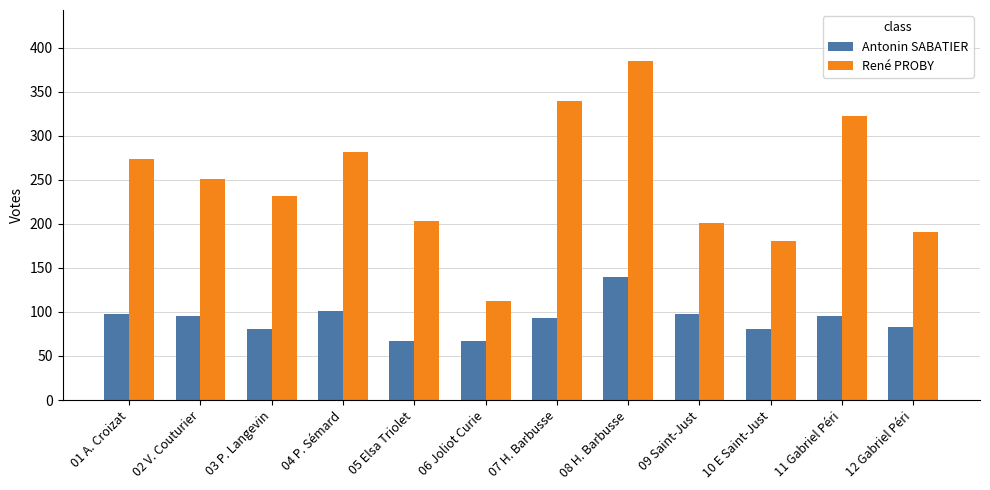

The value of Antonin SABATIER at 11 Gabriel Péri is 95. True or false?

True